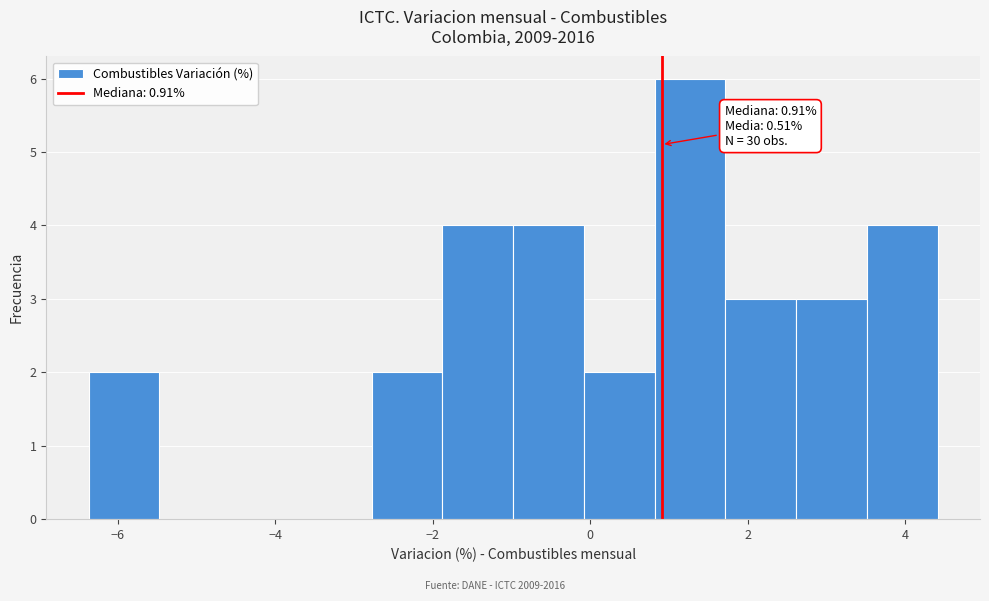

Which range on the x-axis has the tallest bar?

0.8 to 1.8